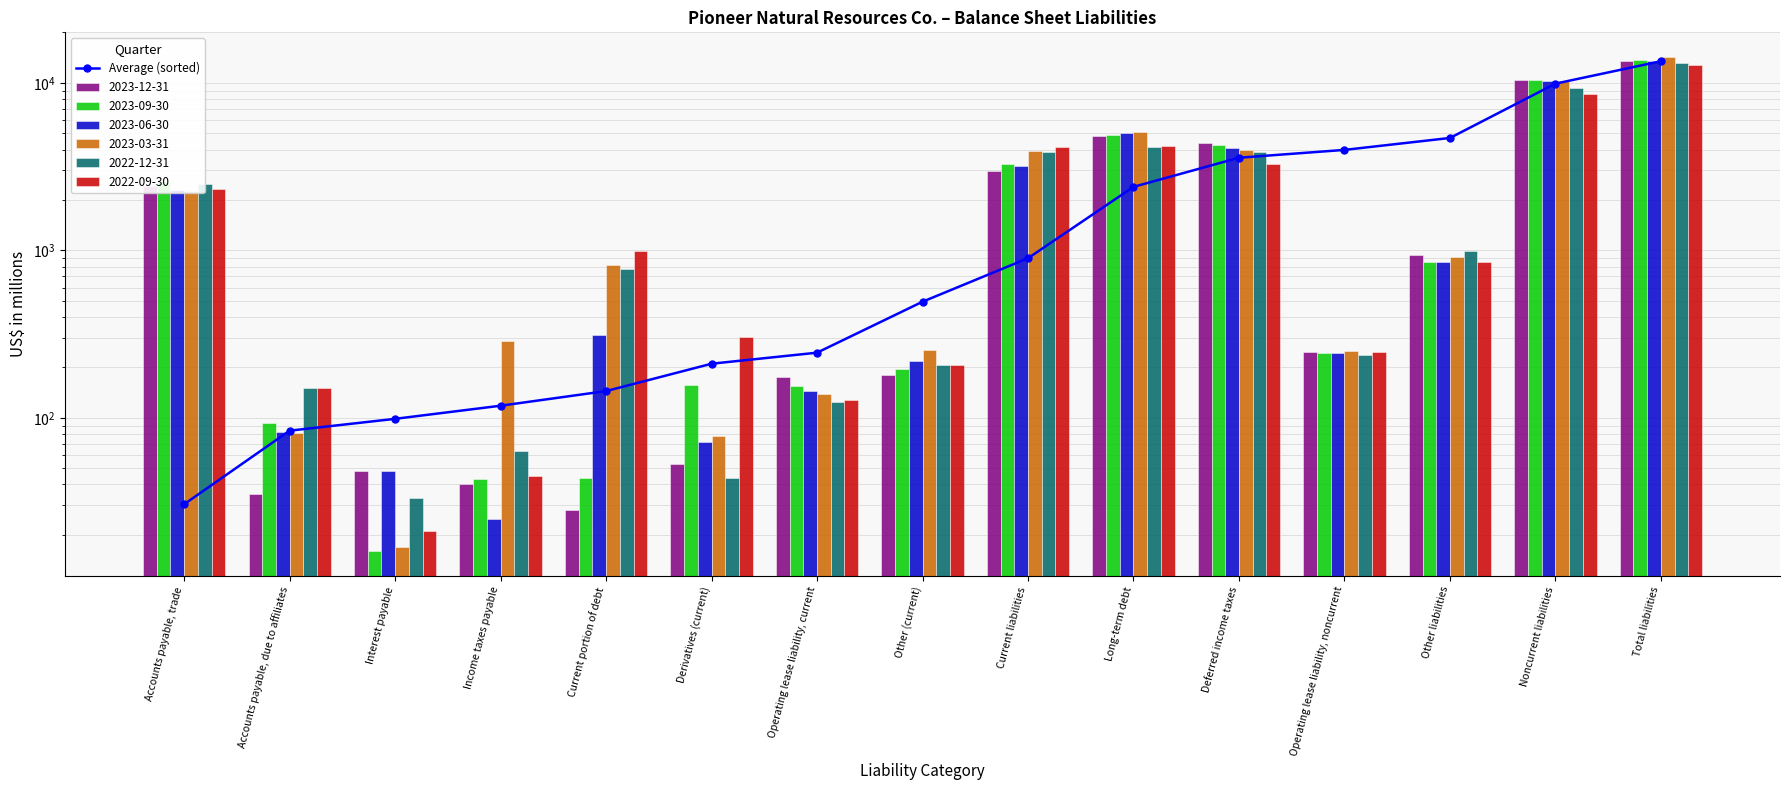

True or false: the data shows 9360.6 at Total liabilities.

False